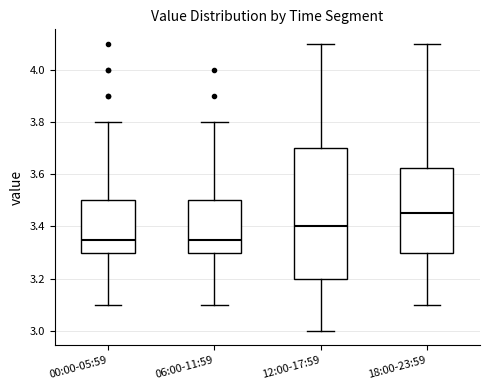

Where is the upper edge of the box for 00:00-05:59 on the y-axis? The values are not printed on the chart, so give them approximately, as read against the axis.

3.50